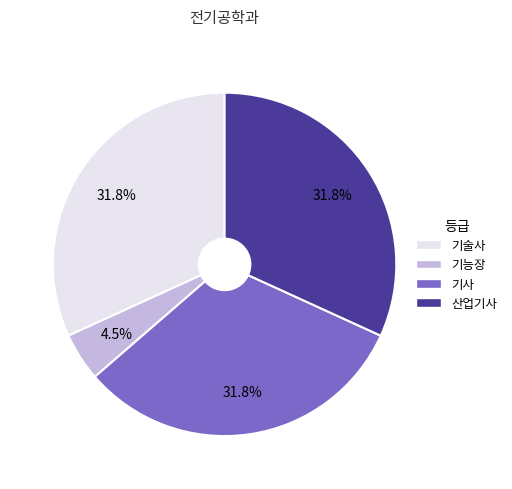

What is the ratio of the value at 산업기사 to the value at 기술사?

1.0